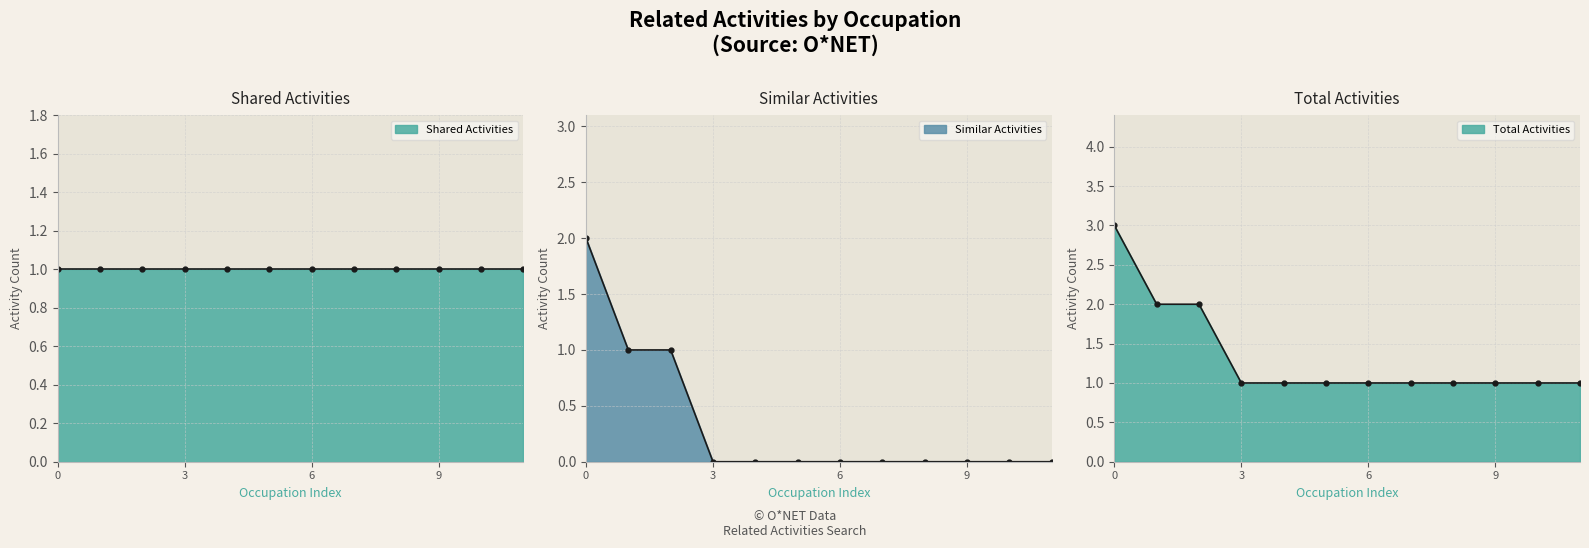

Reading right to left, extract all data points from this chart.

0	0	0	0	0	0	0	0	0	1	1	2